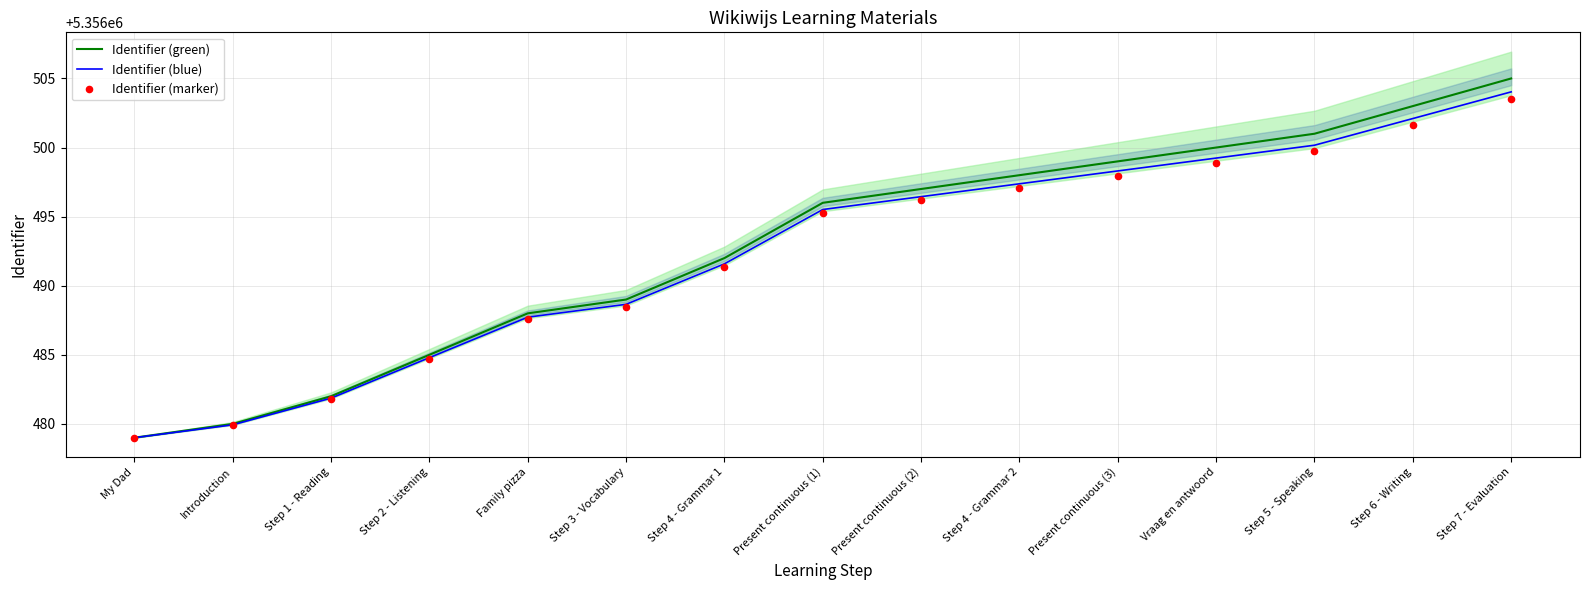

At which category is the sum across all series the highest?

Step 7 - Evaluation